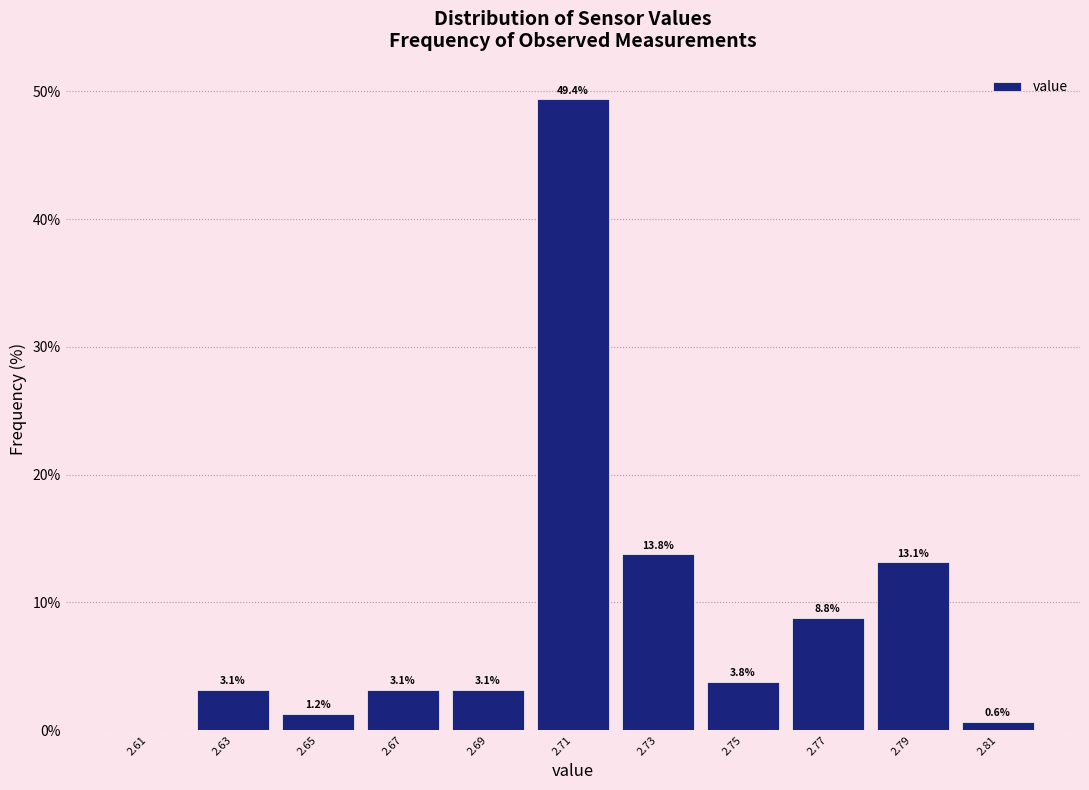

Which range on the x-axis has the tallest bar?

2.70 to 2.72